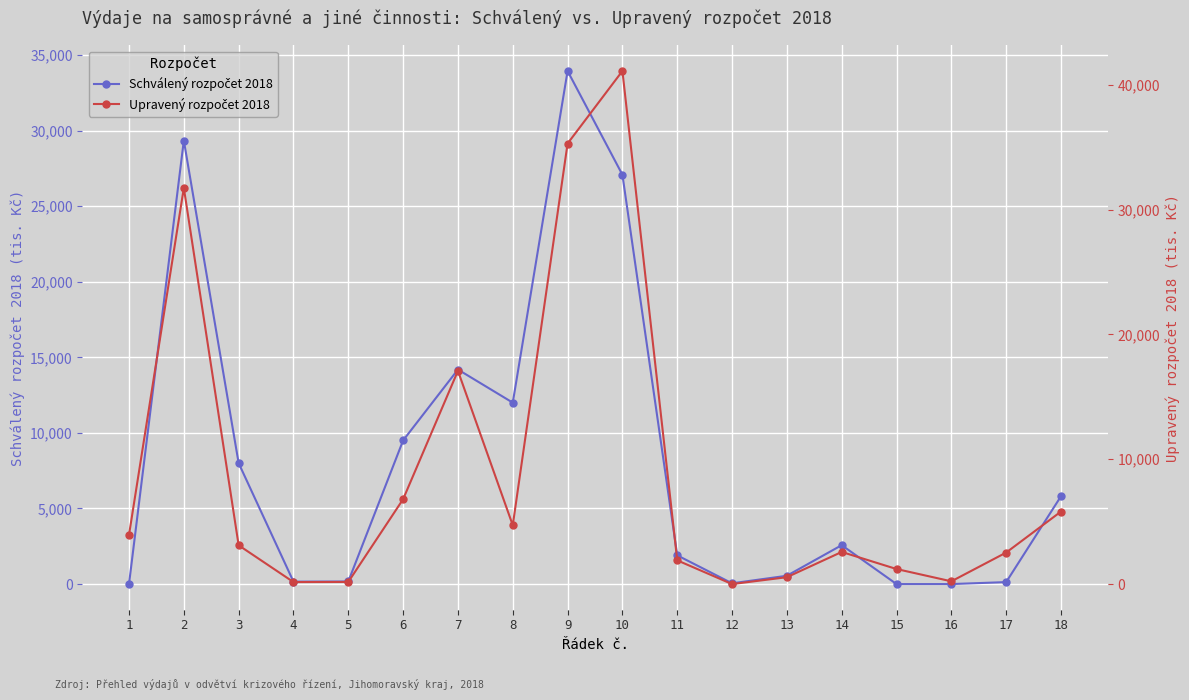

What are all the series names shown in the legend?

Schválený rozpočet 2018, Upravený rozpočet 2018